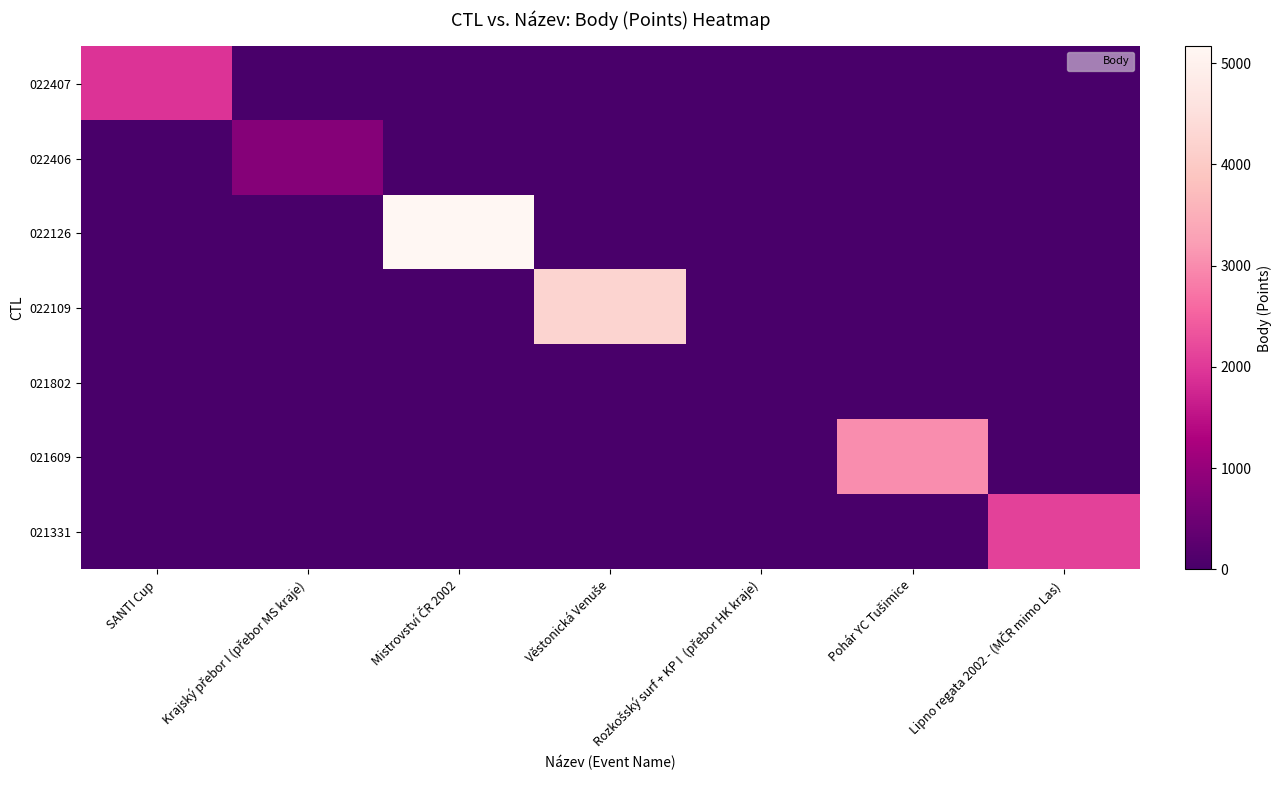

Reading left to right, extract all data points from this chart.

022407: SANTI Cup=1935	Krajský přebor I (přebor MS kraje)=0	Mistrovství ČR 2002=0	Věstonická Venuše=0	Rozkošský surf + KP I  (přebor HK kraje)=0	Pohár YC Tušimice=0	Lipno regata 2002 - (MČR mimo Las)=0
022406: SANTI Cup=0	Krajský přebor I (přebor MS kraje)=792	Mistrovství ČR 2002=0	Věstonická Venuše=0	Rozkošský surf + KP I  (přebor HK kraje)=0	Pohár YC Tušimice=0	Lipno regata 2002 - (MČR mimo Las)=0
022126: SANTI Cup=0	Krajský přebor I (přebor MS kraje)=0	Mistrovství ČR 2002=5164	Věstonická Venuše=0	Rozkošský surf + KP I  (přebor HK kraje)=0	Pohár YC Tušimice=0	Lipno regata 2002 - (MČR mimo Las)=0
022109: SANTI Cup=0	Krajský přebor I (přebor MS kraje)=0	Mistrovství ČR 2002=0	Věstonická Venuše=4221	Rozkošský surf + KP I  (přebor HK kraje)=0	Pohár YC Tušimice=0	Lipno regata 2002 - (MČR mimo Las)=0
021802: SANTI Cup=0	Krajský přebor I (přebor MS kraje)=0	Mistrovství ČR 2002=0	Věstonická Venuše=0	Rozkošský surf + KP I  (přebor HK kraje)=0	Pohár YC Tušimice=0	Lipno regata 2002 - (MČR mimo Las)=0
021609: SANTI Cup=0	Krajský přebor I (přebor MS kraje)=0	Mistrovství ČR 2002=0	Věstonická Venuše=0	Rozkošský surf + KP I  (přebor HK kraje)=0	Pohár YC Tušimice=3017	Lipno regata 2002 - (MČR mimo Las)=0
021331: SANTI Cup=0	Krajský přebor I (přebor MS kraje)=0	Mistrovství ČR 2002=0	Věstonická Venuše=0	Rozkošský surf + KP I  (přebor HK kraje)=0	Pohár YC Tušimice=0	Lipno regata 2002 - (MČR mimo Las)=2105